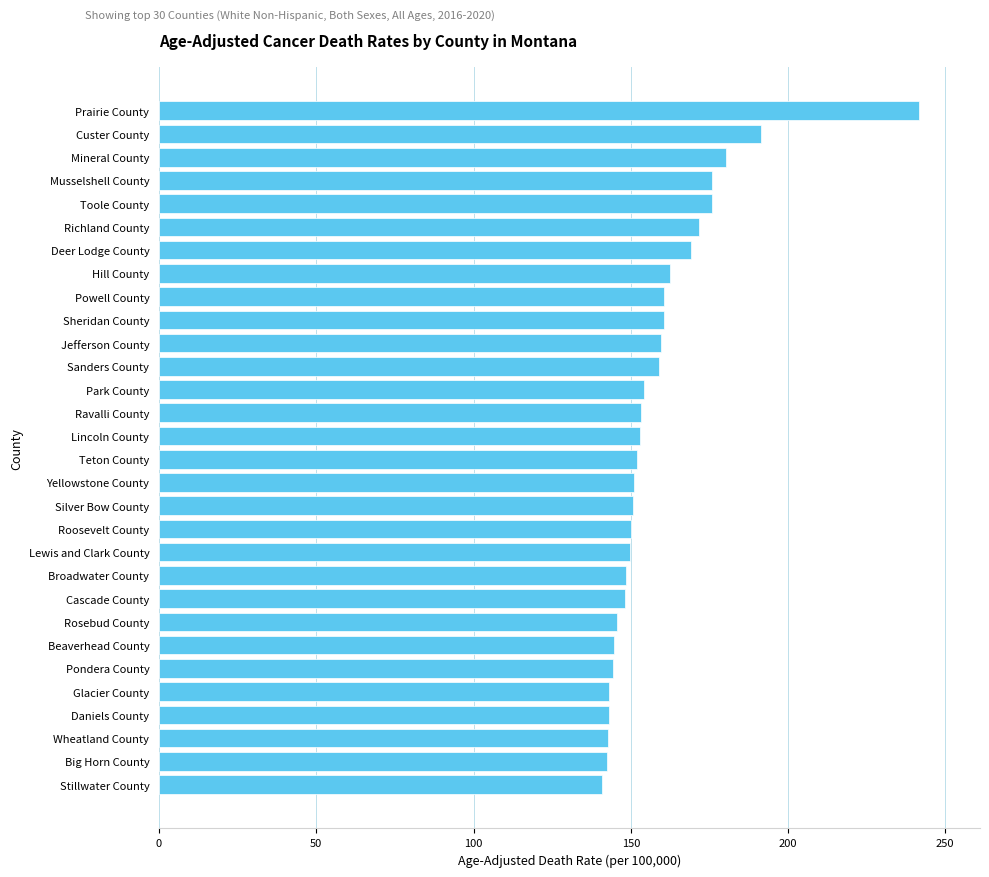

Approximately how many times larger is the value at Hill County compared to Stillwater County?

1.2